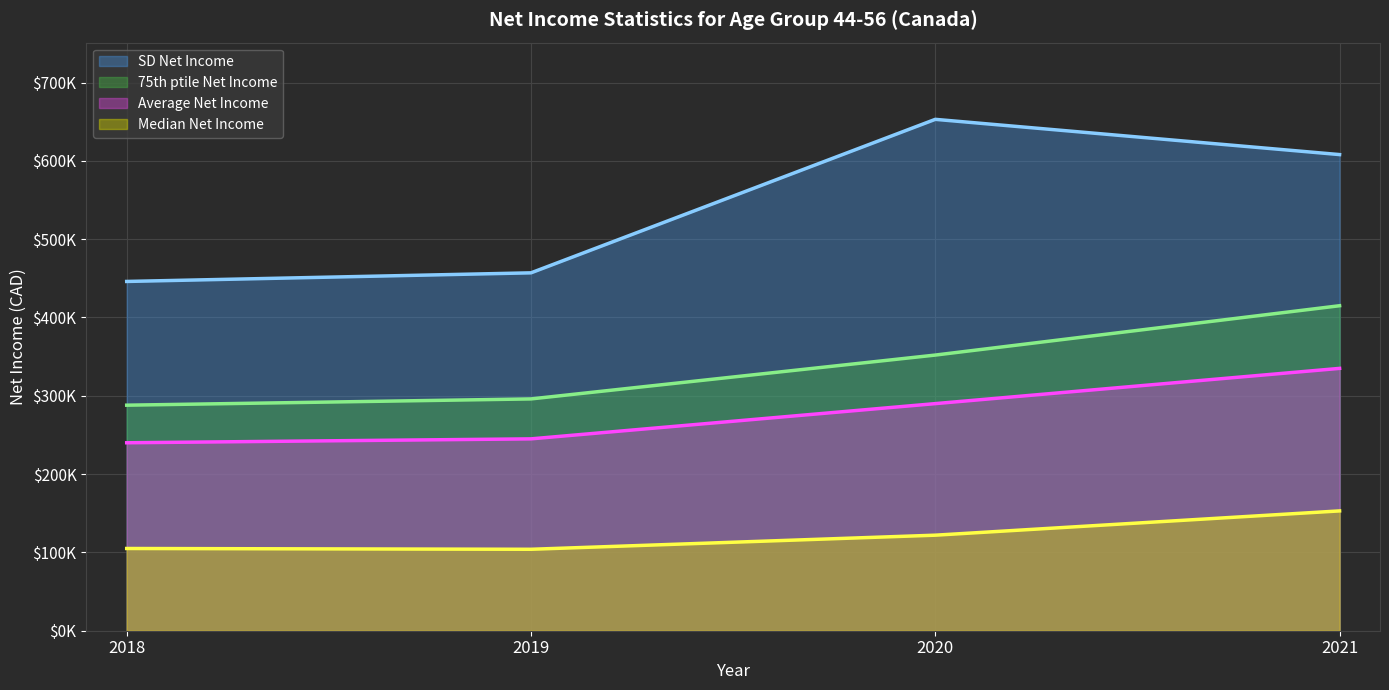

What is the value of the Median Net Income point at the 1st from the left?

105000